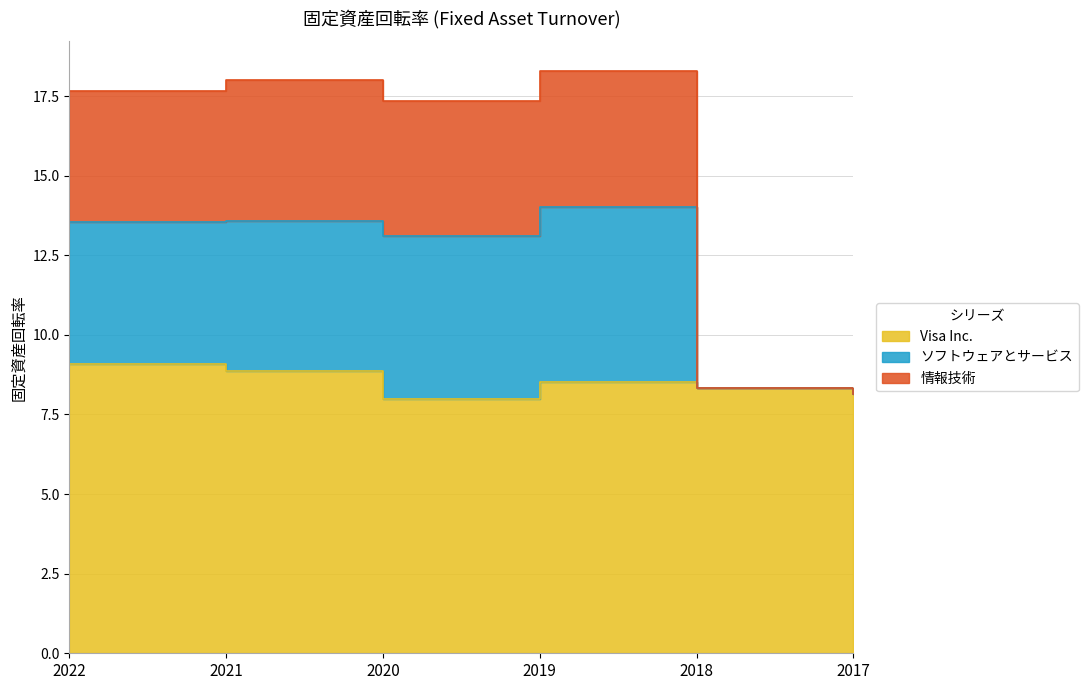

Is it true that 情報技術 equals 20.8 at 2022?

False